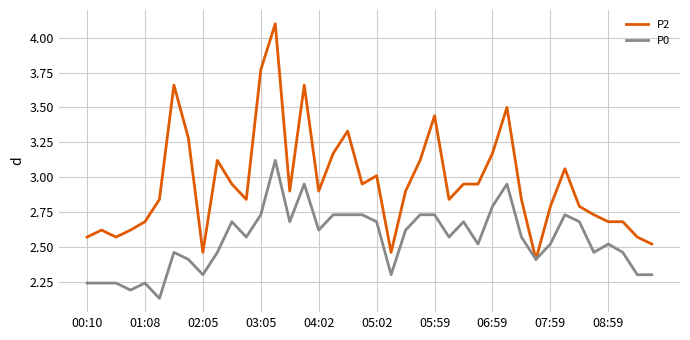

Which series has the largest total across all categories?

P2